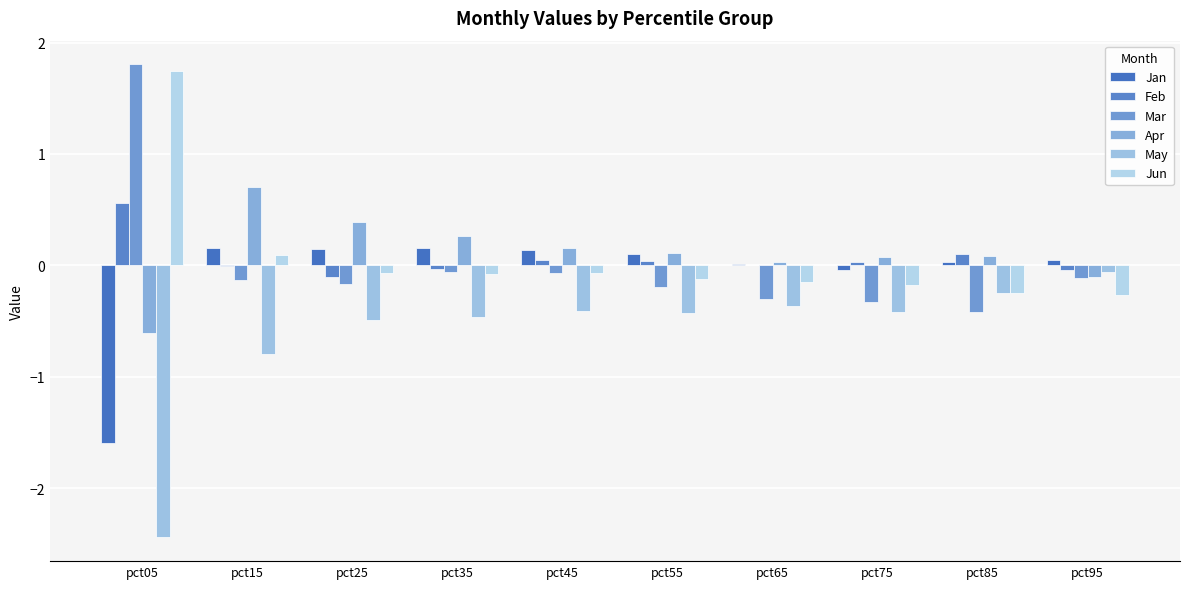

What is the spread (max minus min) of values at pct15?

1.5